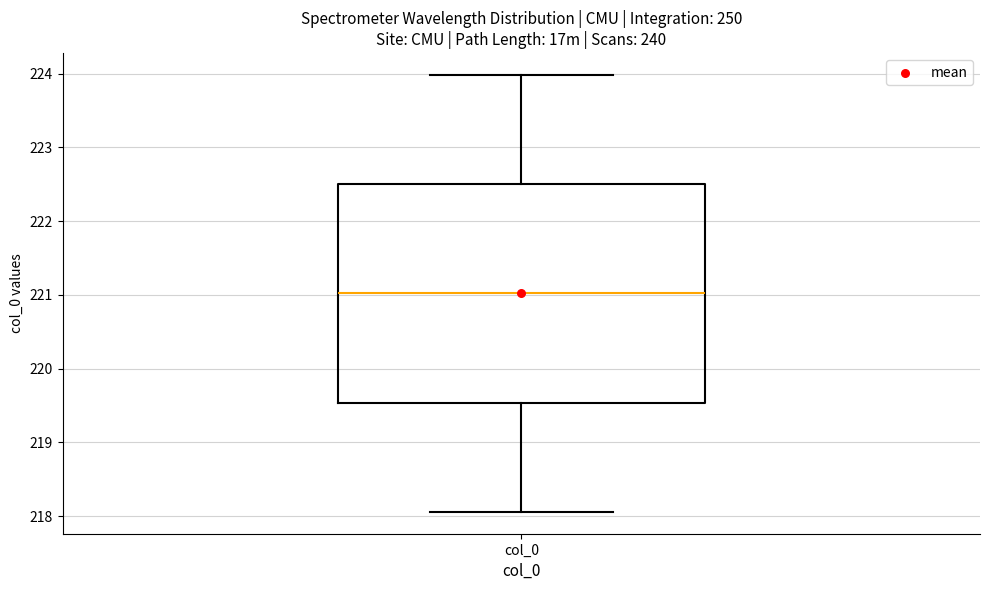

Read this box plot against the y-axis: the position of the median line, the range covered by the box, and the ends of both whiskers. The values are not printed on the chart, so give them approximately, as read against the axis.

median 221.0, box 219.5 to 222.5, whiskers 218.1 to 224.0